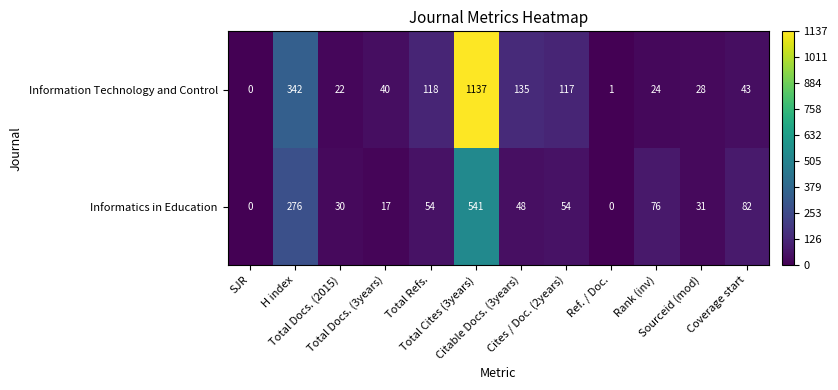

At Total Cites (3years), list the series in order from smallest to largest.

Informatics in Education, Information Technology and Control